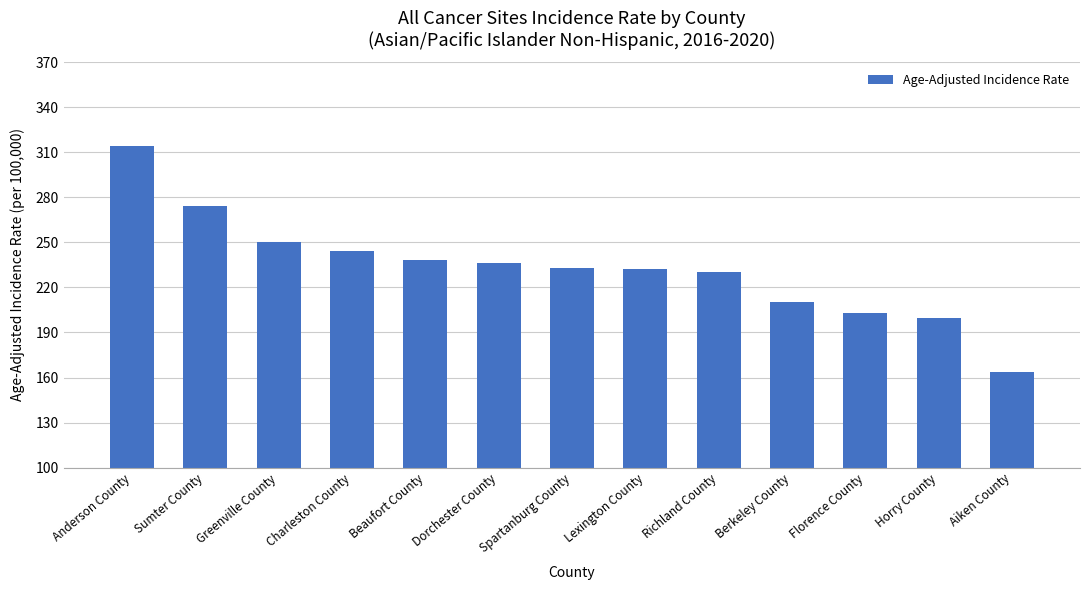

What is the label of the 3rd bar from the right?

Florence County